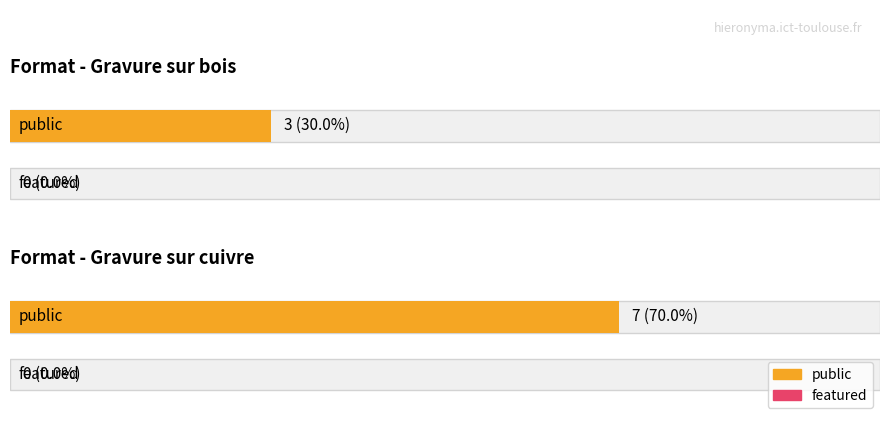

At which label does public reach its minimum?

Gravure sur bois